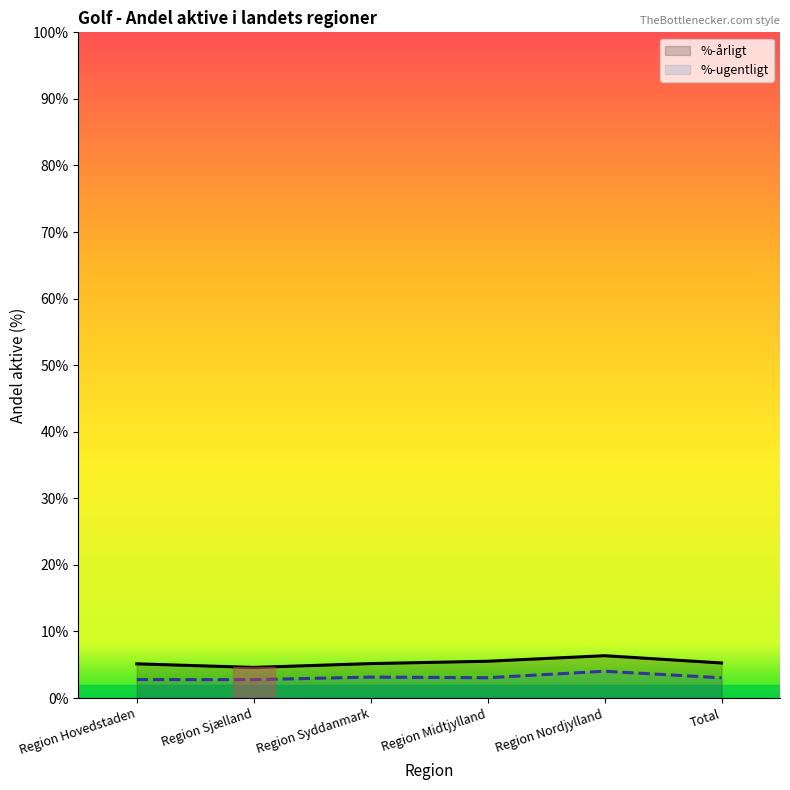

What is the value of the %-ugentligt point at the 4th from the left?

3.1